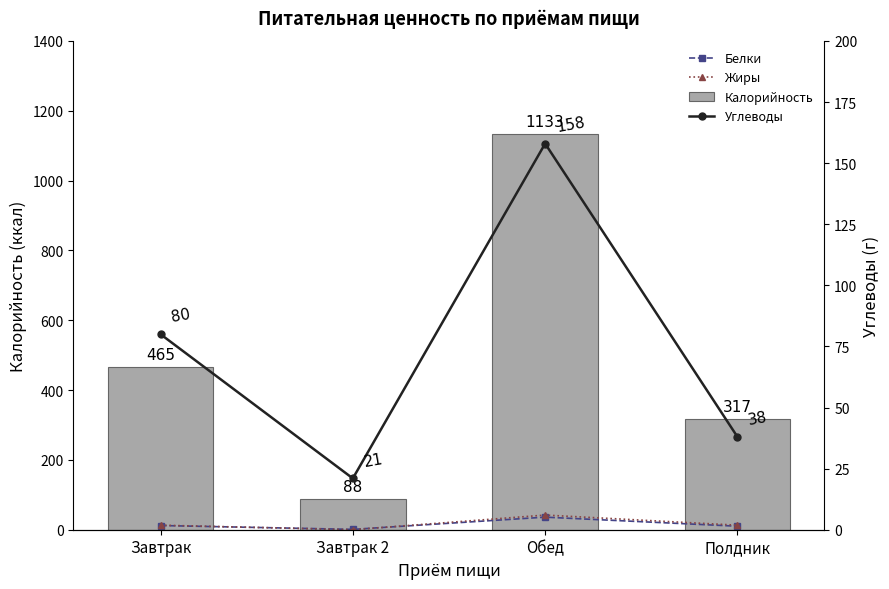

Count the Жиры values in the range 13 to 42.

3